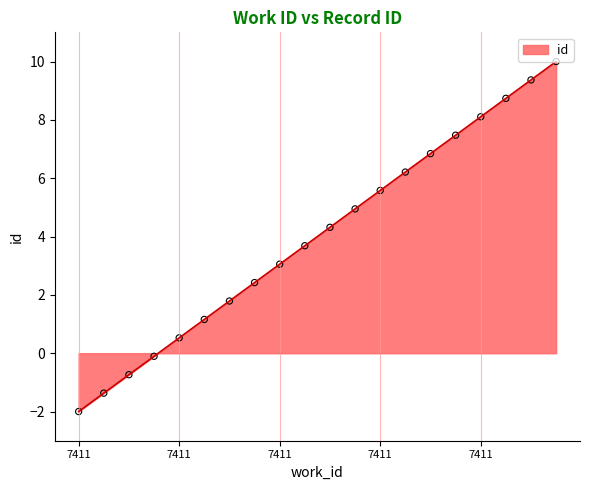

What is the maximum value shown in the chart?

10.0